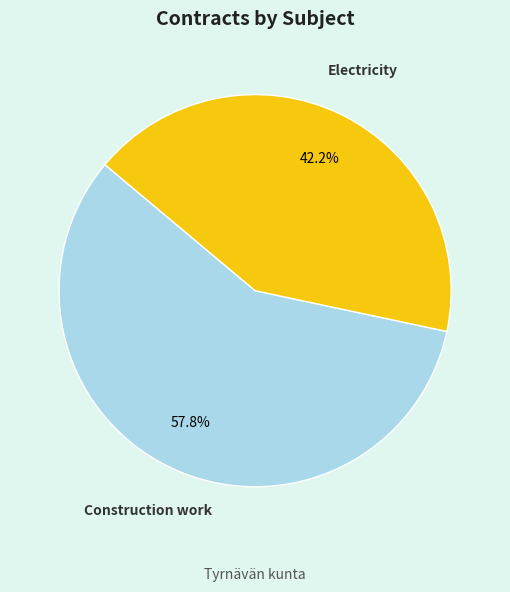

To the nearest percent, what portion does Electricity represent?

42%